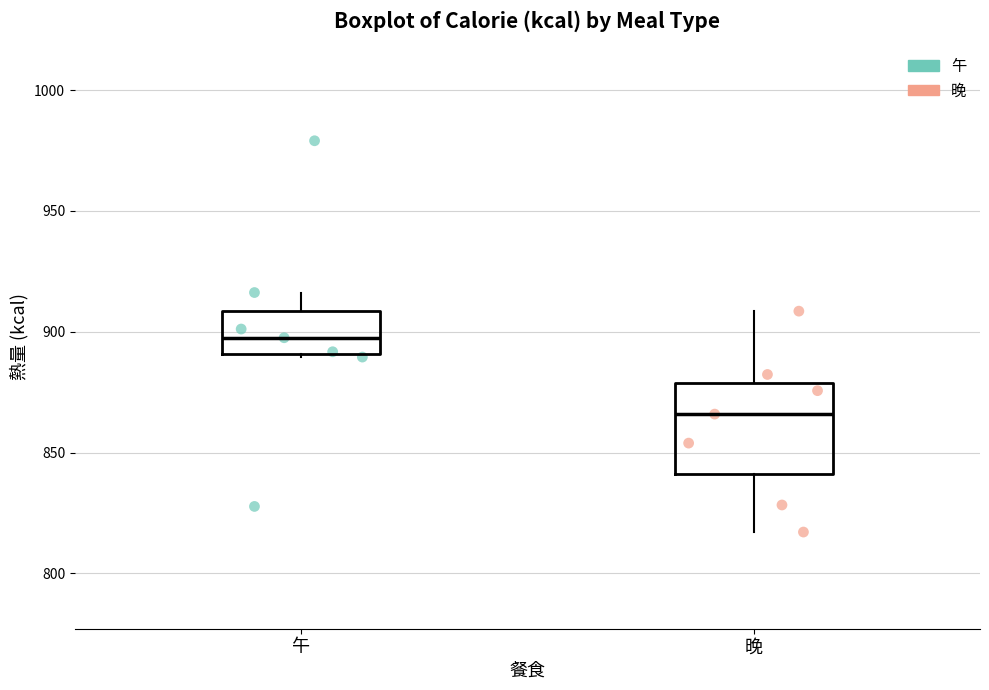

Reading left to right, read every box against the y-axis: the position of its median line, the range the box covers, and the ends of its whiskers. The values are not printed on the chart, so give them approximately, as read against the axis.

午: median 900, box 890 to 910, whiskers 890 to 915
晚: median 865, box 840 to 880, whiskers 815 to 910